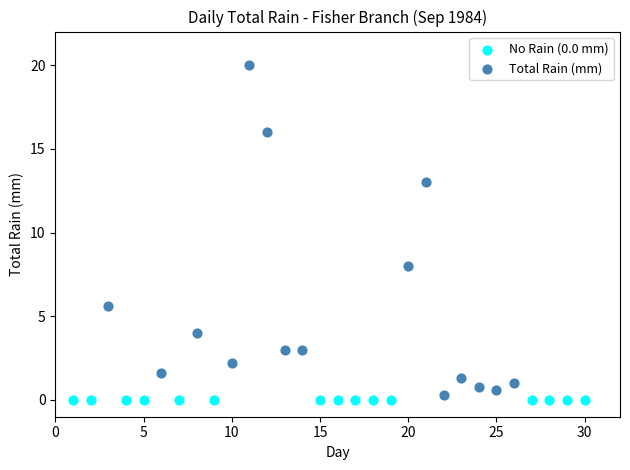

Which series contains the highest Y value?

Total Rain (mm)